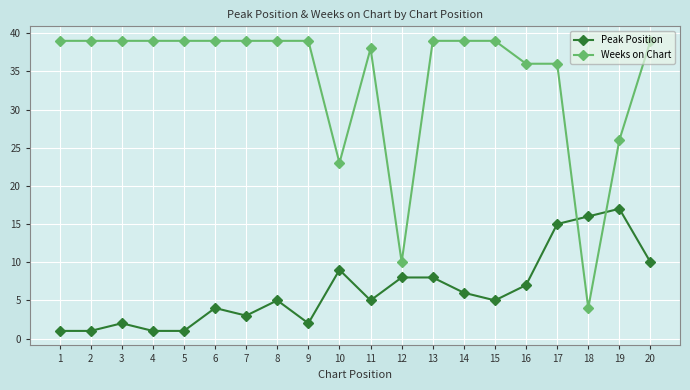

At which label does Weeks on Chart reach its minimum?

18